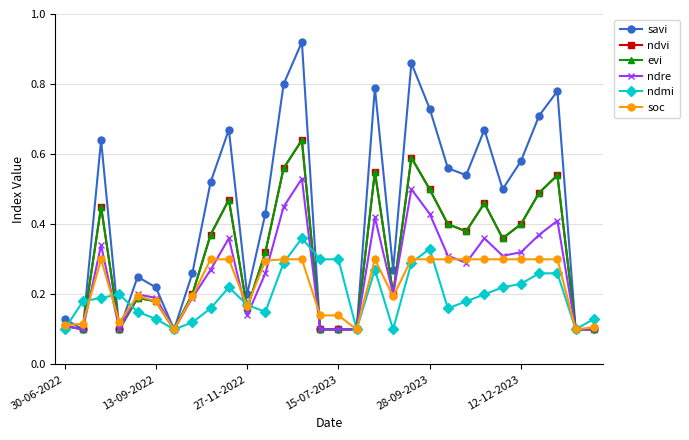

Reading left to right, what are all the values shown in this chart?

savi: 0.1	0.1	0.6	0.1	0.2	0.2	0.1	0.3	0.5	0.7	0.2	0.4	0.8	0.9	0.1	0.1	0.1	0.8	0.3	0.9	0.7	0.6	0.5	0.7	0.5	0.6	0.7	0.8	0.1	0.1
ndvi: 0.1	0.1	0.5	0.1	0.2	0.2	0.1	0.2	0.4	0.5	0.2	0.3	0.6	0.6	0.1	0.1	0.1	0.6	0.2	0.6	0.5	0.4	0.4	0.5	0.4	0.4	0.5	0.5	0.1	0.1
evi: 0.1	0.1	0.5	0.1	0.2	0.2	0.1	0.2	0.4	0.5	0.2	0.3	0.6	0.6	0.1	0.1	0.1	0.6	0.2	0.6	0.5	0.4	0.4	0.5	0.4	0.4	0.5	0.5	0.1	0.1
ndre: 0.1	0.1	0.3	0.1	0.2	0.2	0.1	0.2	0.3	0.4	0.1	0.3	0.5	0.5	0.1	0.1	0.1	0.4	0.2	0.5	0.4	0.3	0.3	0.4	0.3	0.3	0.4	0.4	0.1	0.1
ndmi: 0.1	0.2	0.2	0.2	0.1	0.1	0.1	0.1	0.2	0.2	0.2	0.1	0.3	0.4	0.3	0.3	0.1	0.3	0.1	0.3	0.3	0.2	0.2	0.2	0.2	0.2	0.3	0.3	0.1	0.1
soc: 0.1	0.1	0.3	0.1	0.2	0.2	0.1	0.2	0.3	0.3	0.2	0.3	0.3	0.3	0.1	0.1	0.1	0.3	0.2	0.3	0.3	0.3	0.3	0.3	0.3	0.3	0.3	0.3	0.1	0.1